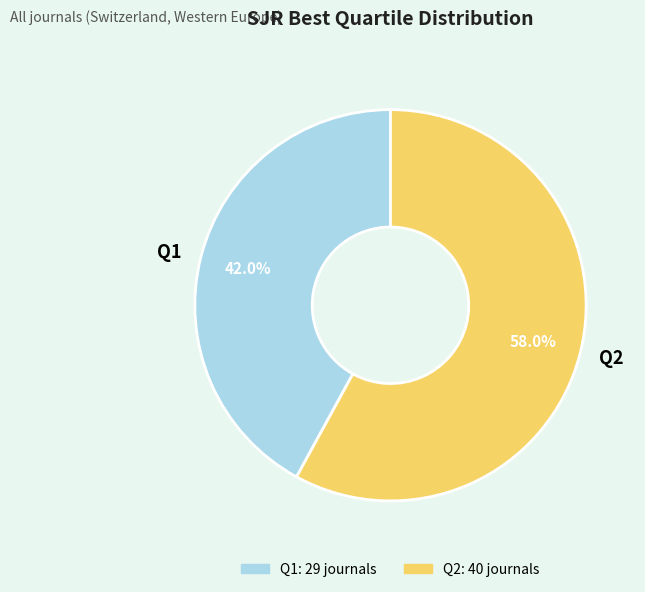

What percentage is the Q1 slice, to the nearest percent?

42%